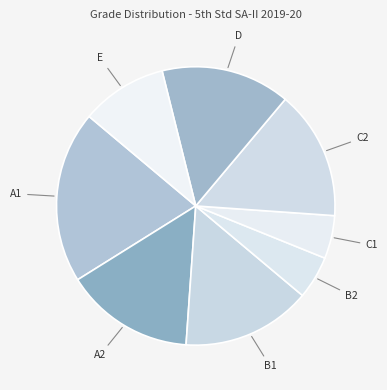

Is it true that D is 1% of the pie?

False